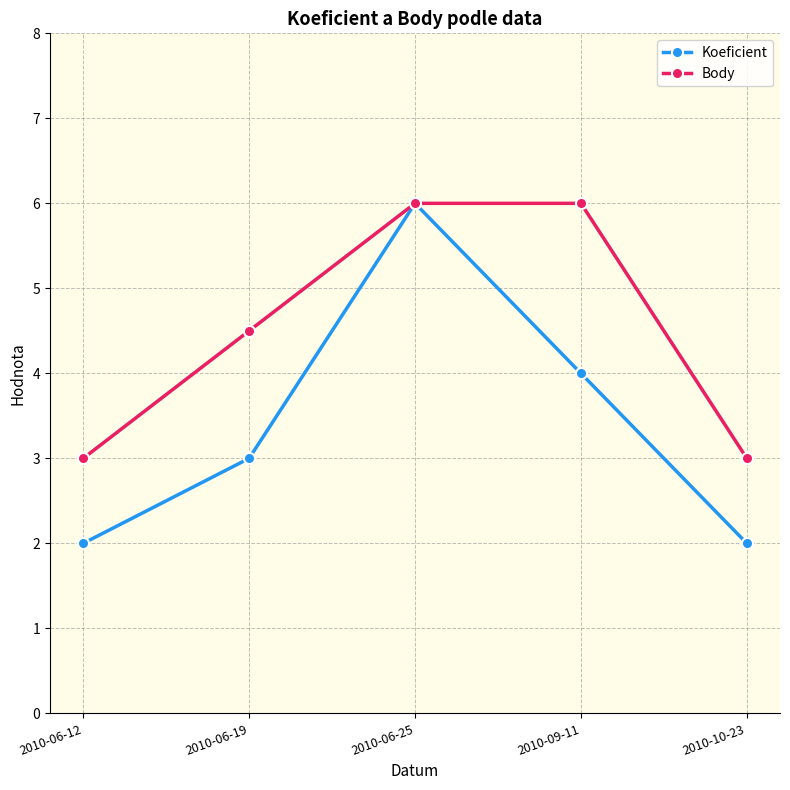

What is the smallest value displayed?

2.0